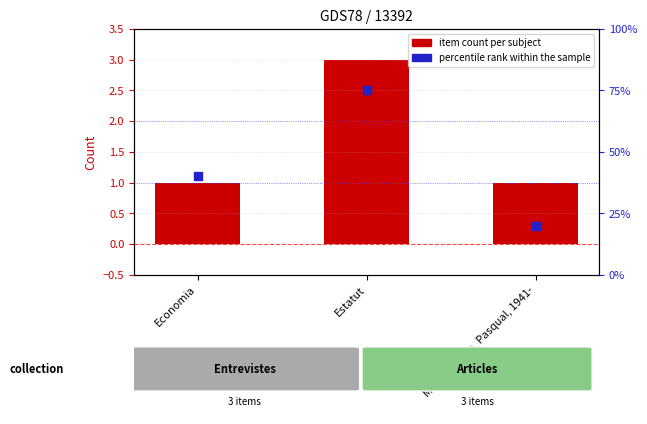

What is the total value across all series at Estatut?

78